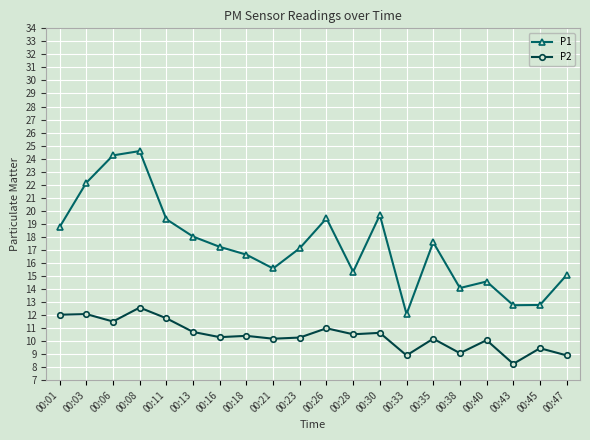

What is the difference between the maximum and minimum values in the P1 series?

12.5